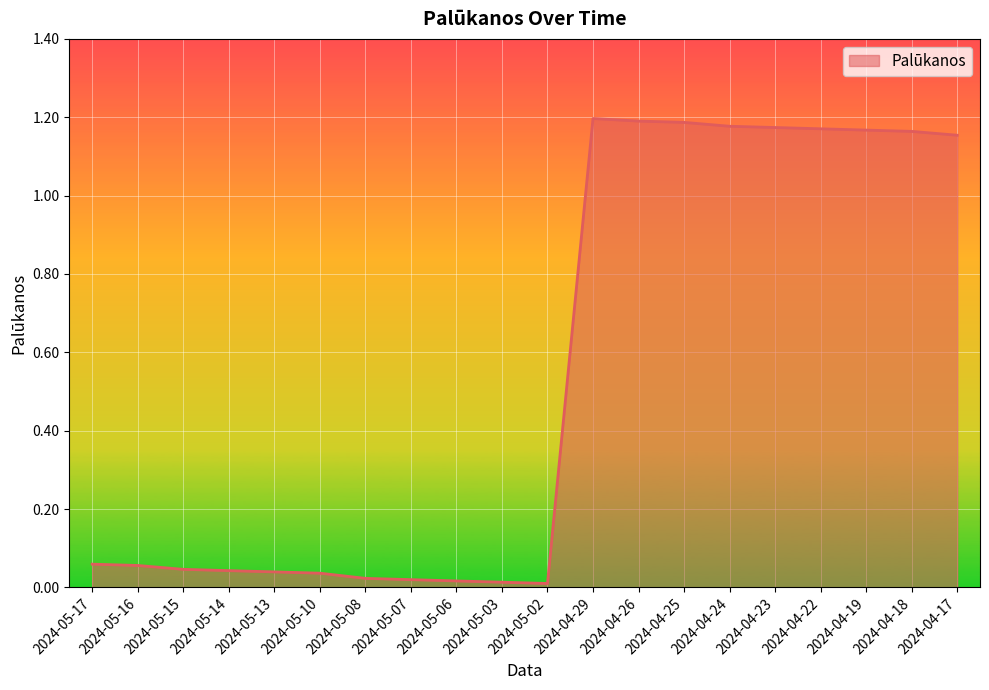

Between 2024-04-22 and 2024-05-17, which is larger?

2024-04-22